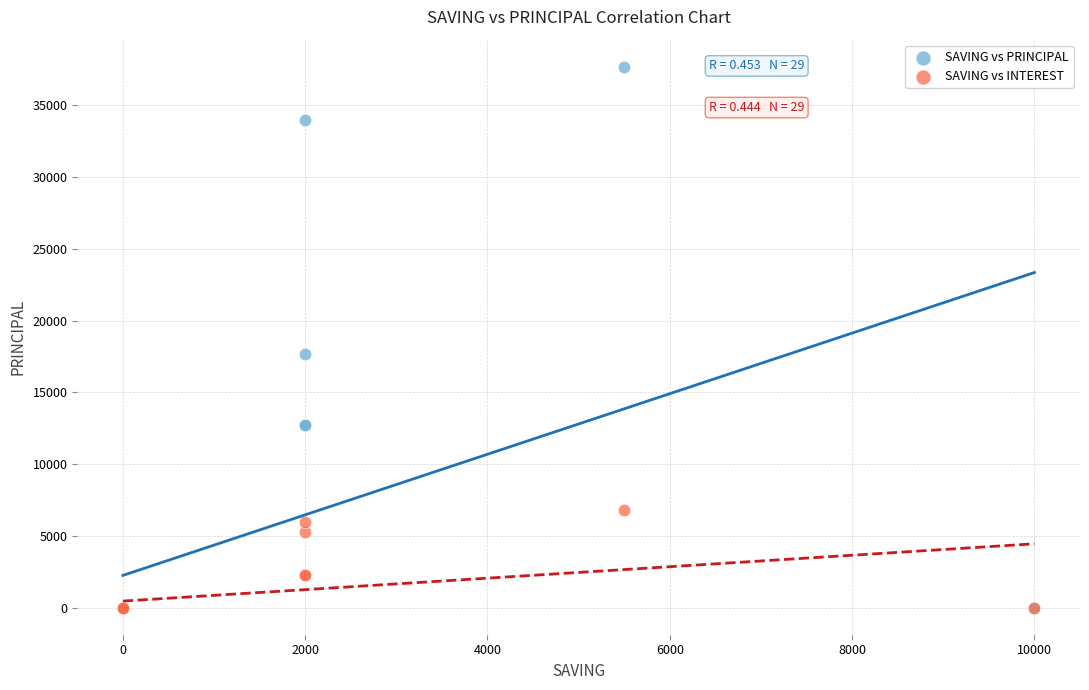

In the SAVING vs PRINCIPAL series, what Y value is closest to 18850?

17700